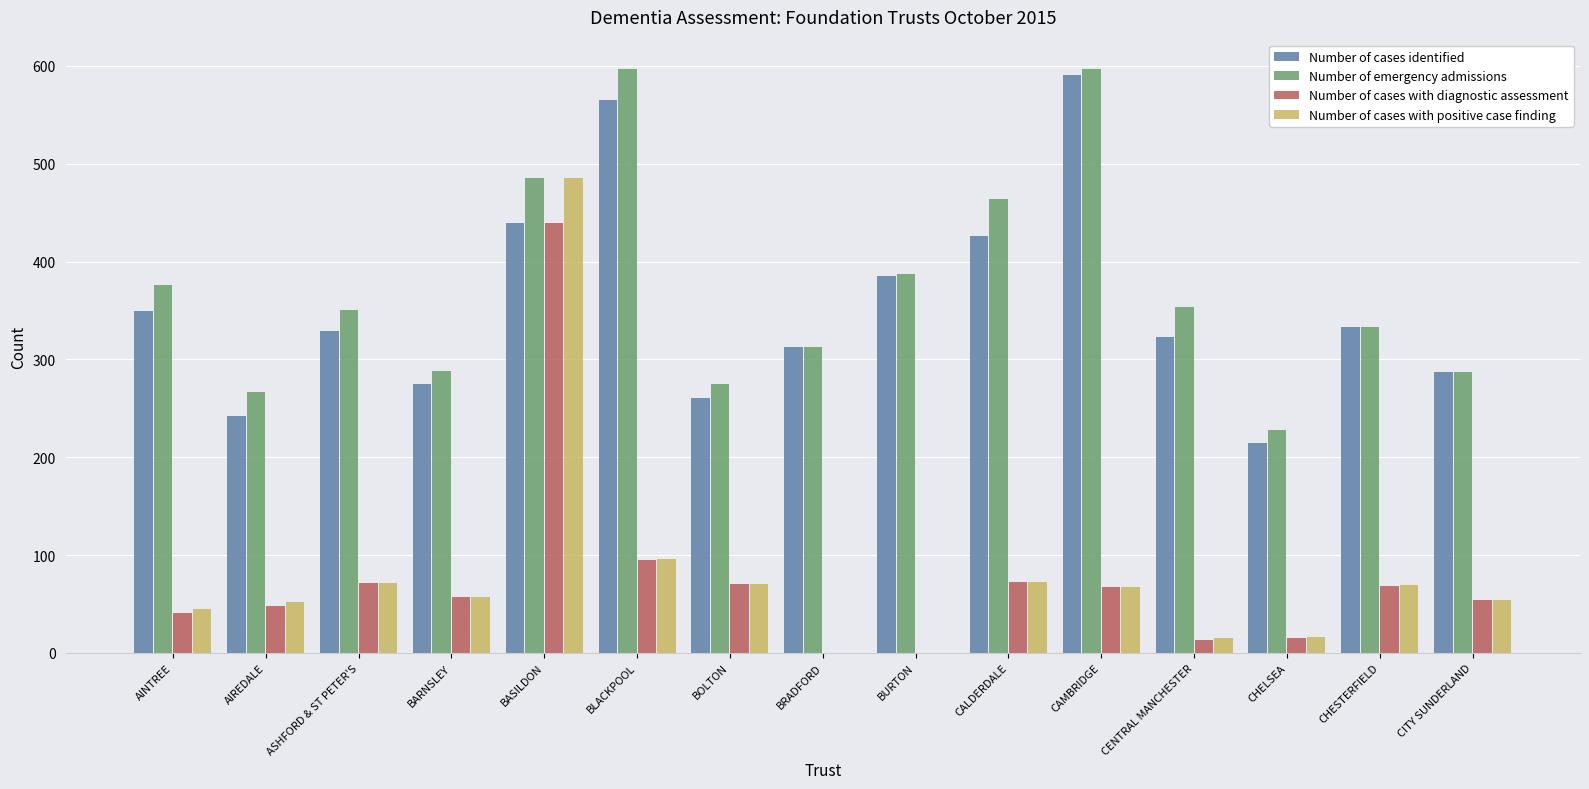

Which series changed the most between BURTON and CAMBRIDGE?

Number of emergency admissions